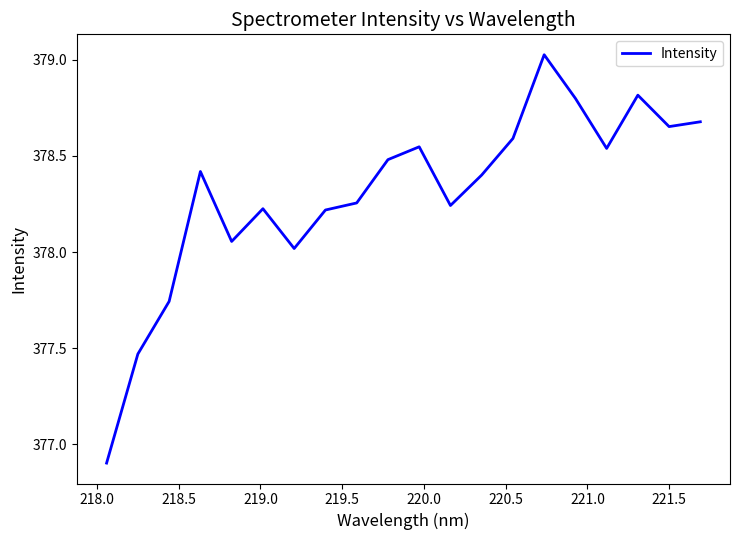

How many lines are shown in the chart?

1